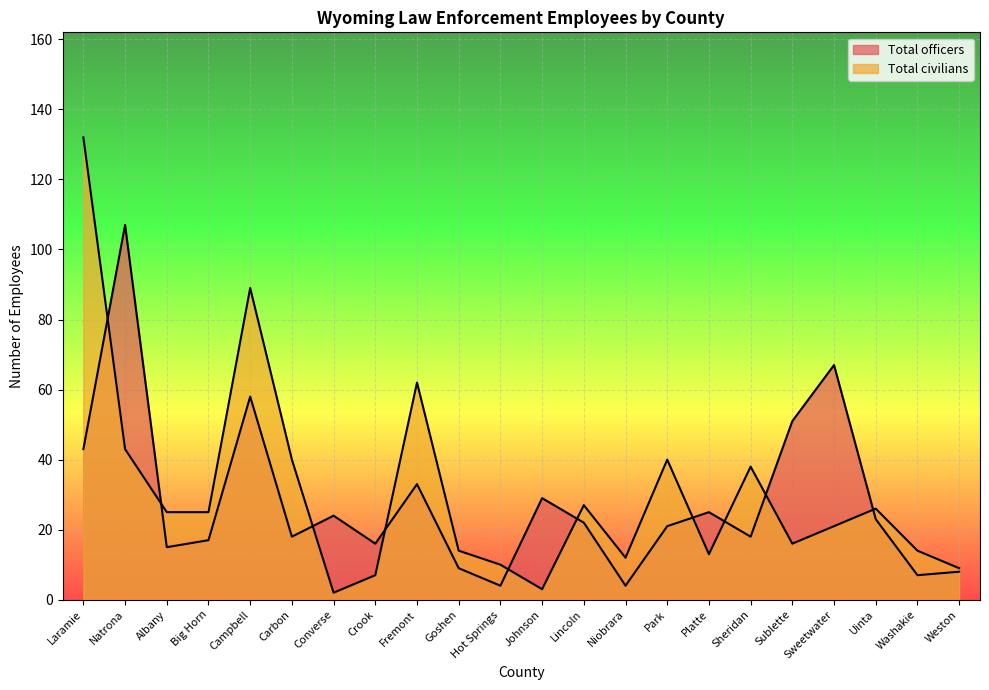

What is the value of the Total civilians point at the 18th from the left?

16